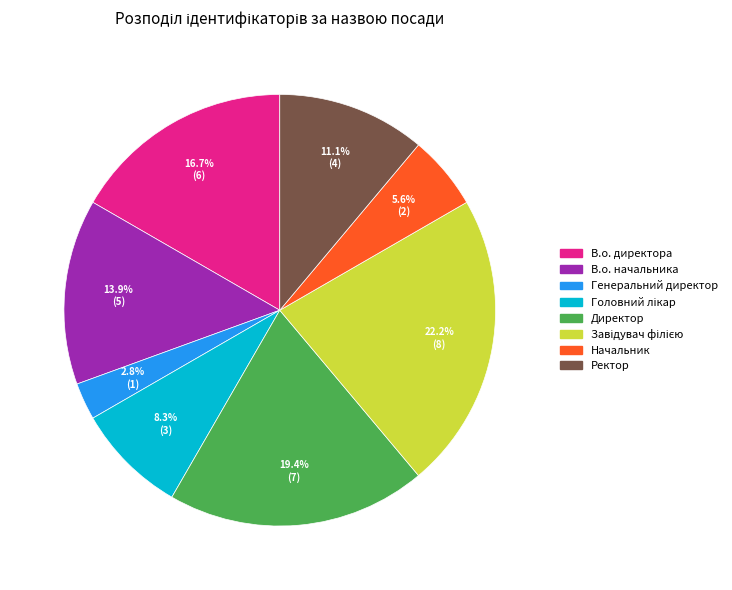

Count the number of slices in the pie.

8